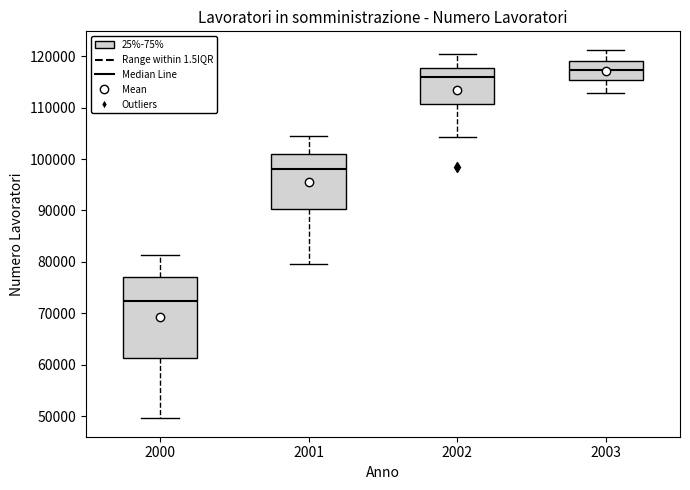

Reading left to right, transcribe this box plot: for each box, give where its median line is, the range the box spans, and where its two whiskers end, as read against the y-axis. The values are not printed on the chart, so give them approximately, as read against the axis.

2000: median 72000, box 61000 to 77000, whiskers 50000 to 81000
2001: median 98000, box 90000 to 101000, whiskers 80000 to 104000
2002: median 116000, box 111000 to 118000, whiskers 104000 to 120000
2003: median 117000, box 115000 to 119000, whiskers 113000 to 121000